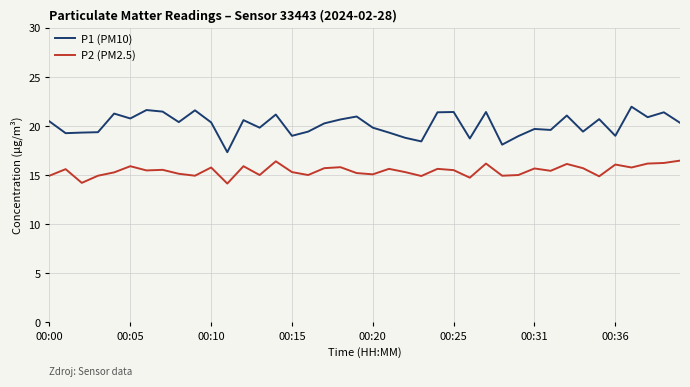

List the series in order of their peak value, highest first.

P1 (PM10), P2 (PM2.5)